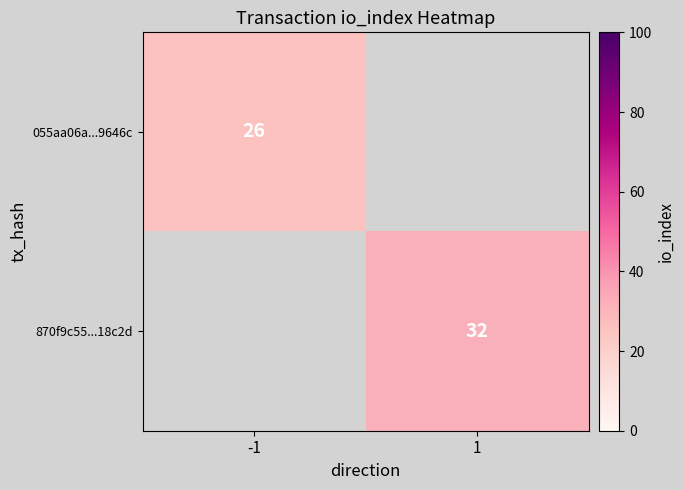

True or false: 870f9c55...18c2d has a value of 32 at 1.

True